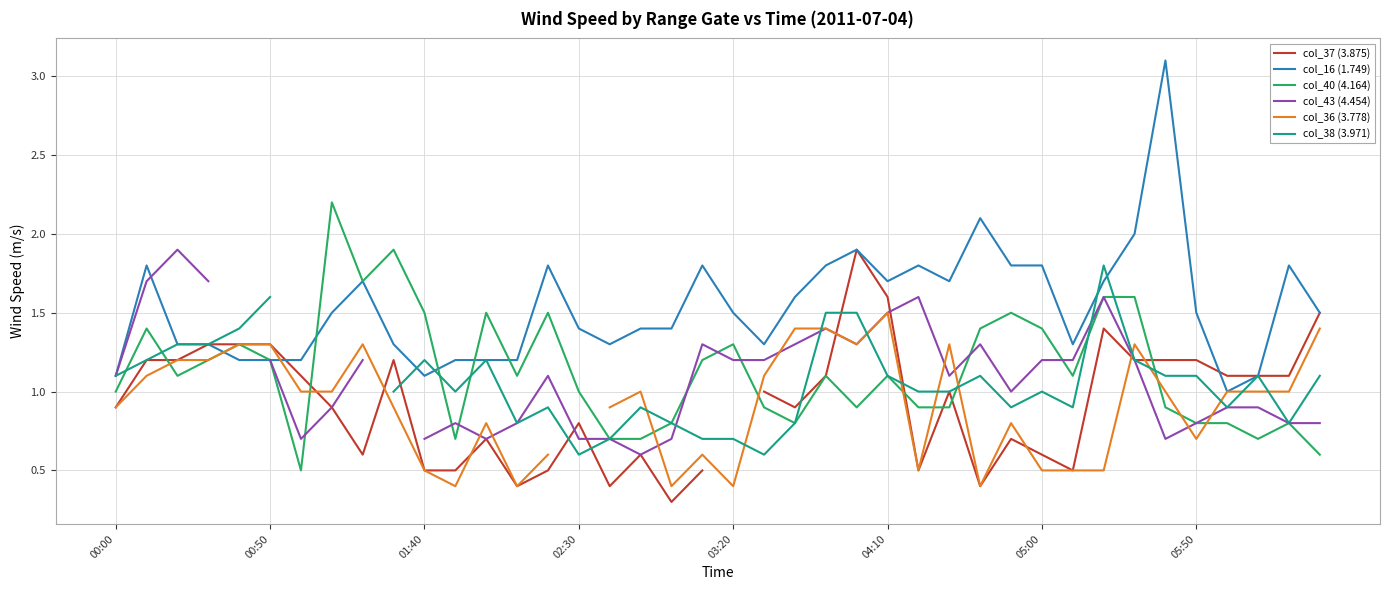

What is the minimum value for col_16 (1.749)?

1.0